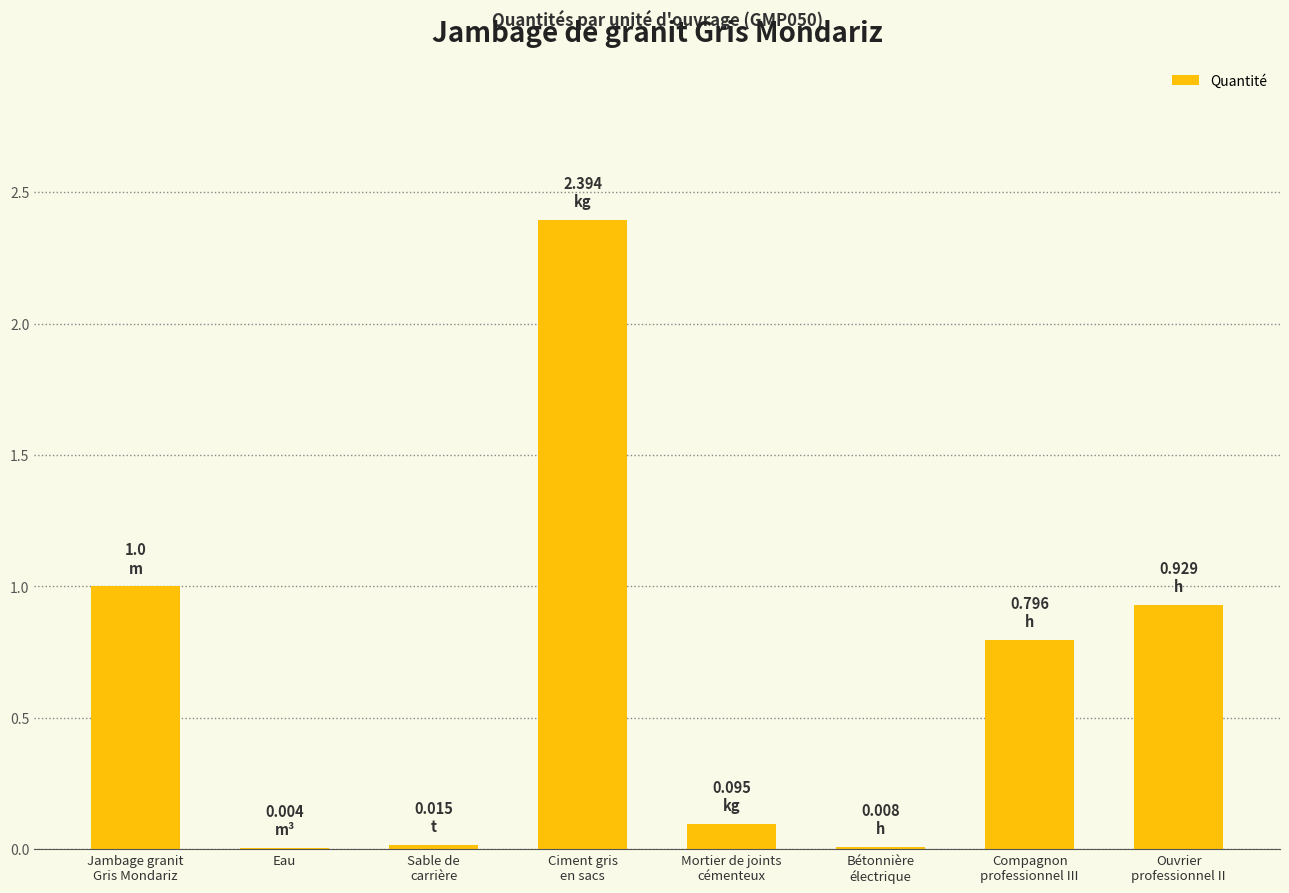

What is the sum of all values?

5.2